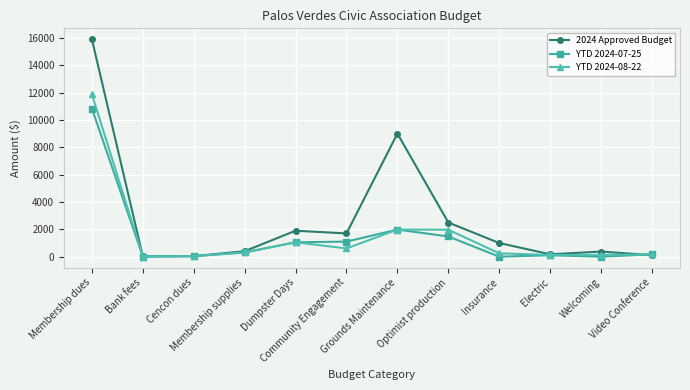

How many data points in YTD 2024-08-22 are above 309?

6